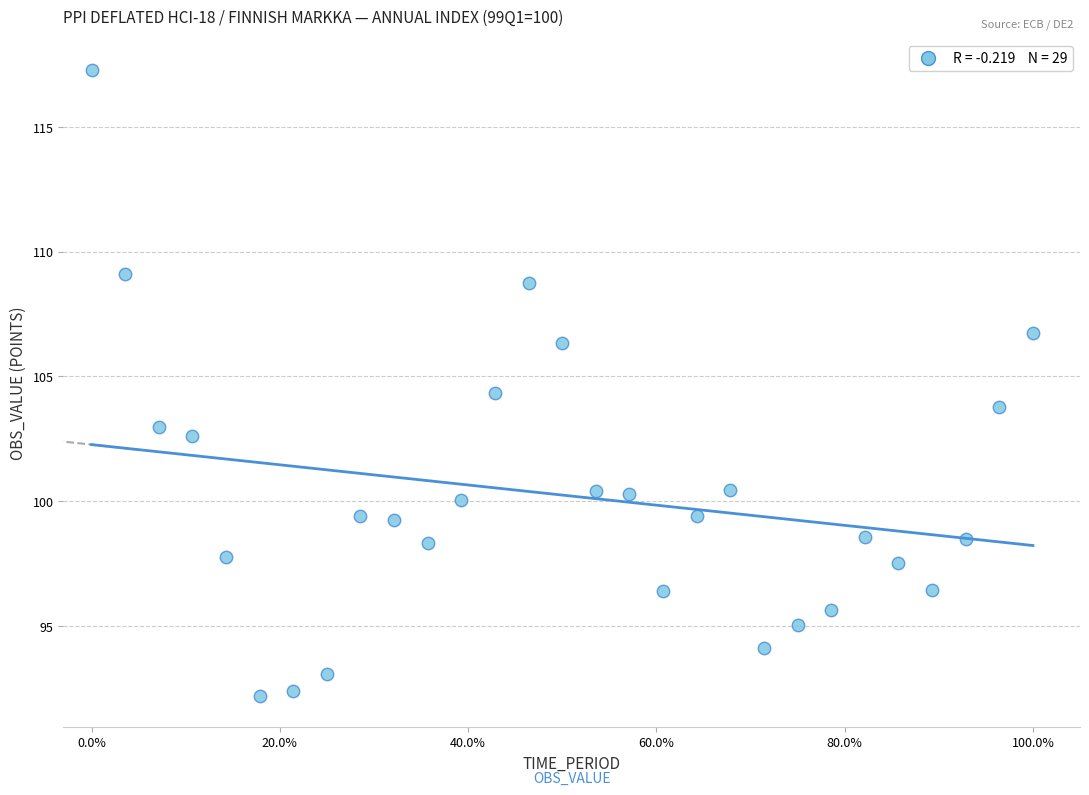

What is the range of Y values (max minus min)?

25.1